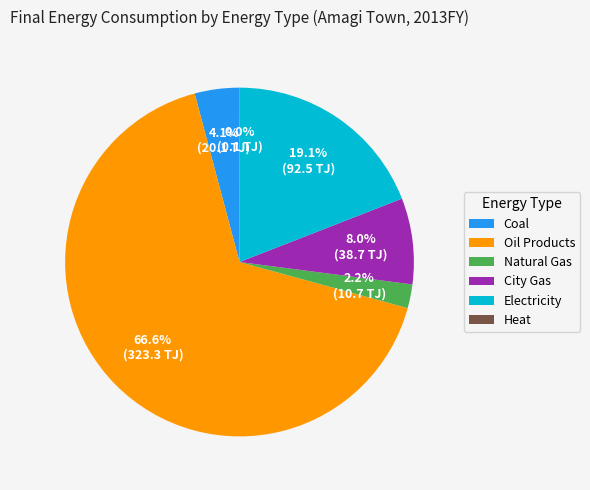

What is the majority slice?

Oil Products